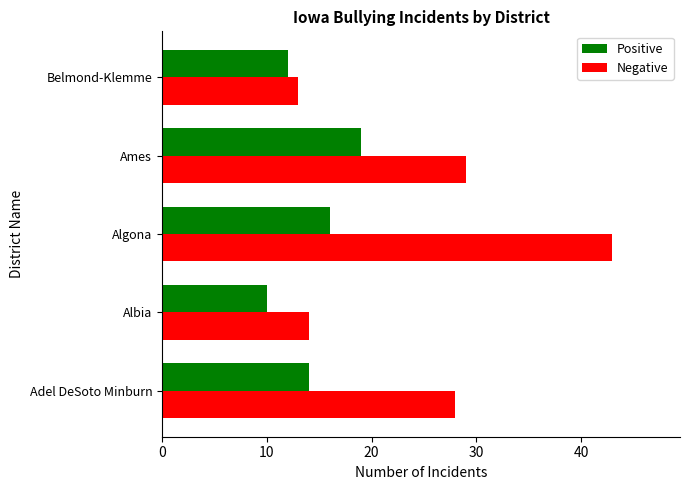

What are all the series names shown in the legend?

Positive, Negative